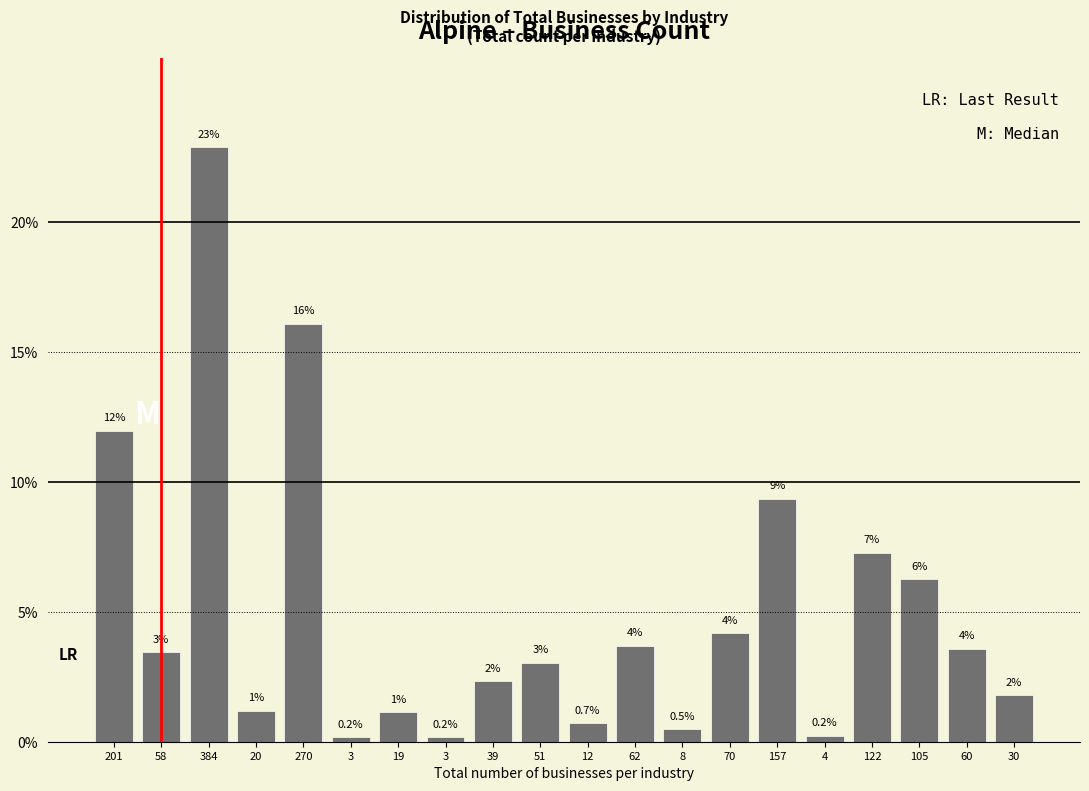

How many bars are there in total?

20